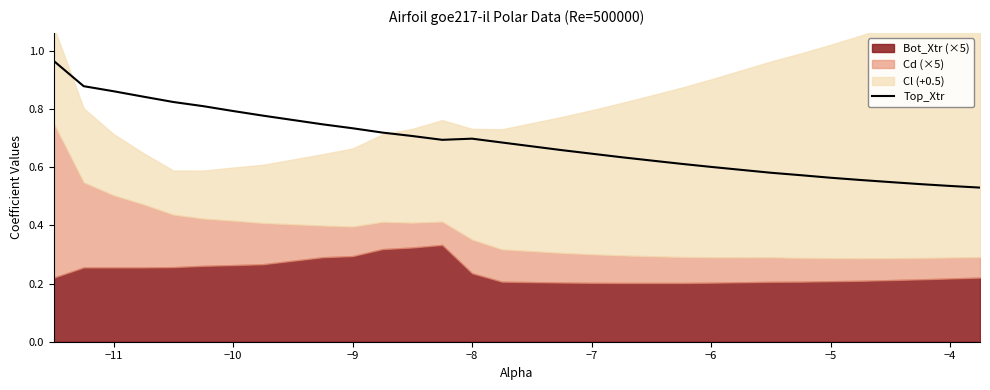

What is the maximum value shown in the chart?

1.0